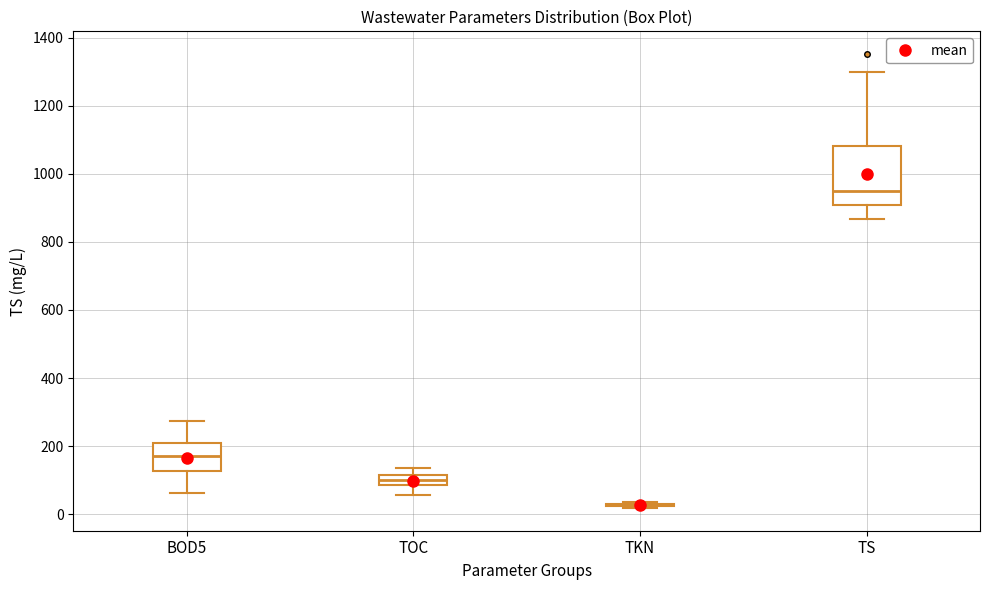

Reading left to right, transcribe this box plot: for each box, give where its median line is, the range the box spans, and where its two whiskers end, as read against the y-axis. The values are not printed on the chart, so give them approximately, as read against the axis.

BOD5: median 180, box 120 to 220, whiskers 60 to 280
TOC: median 100, box 80 to 120, whiskers 60 to 140
TKN: box collapsed to a line at 20, whiskers 20 to 40
TS: median 940, box 900 to 1080, whiskers 860 to 1300